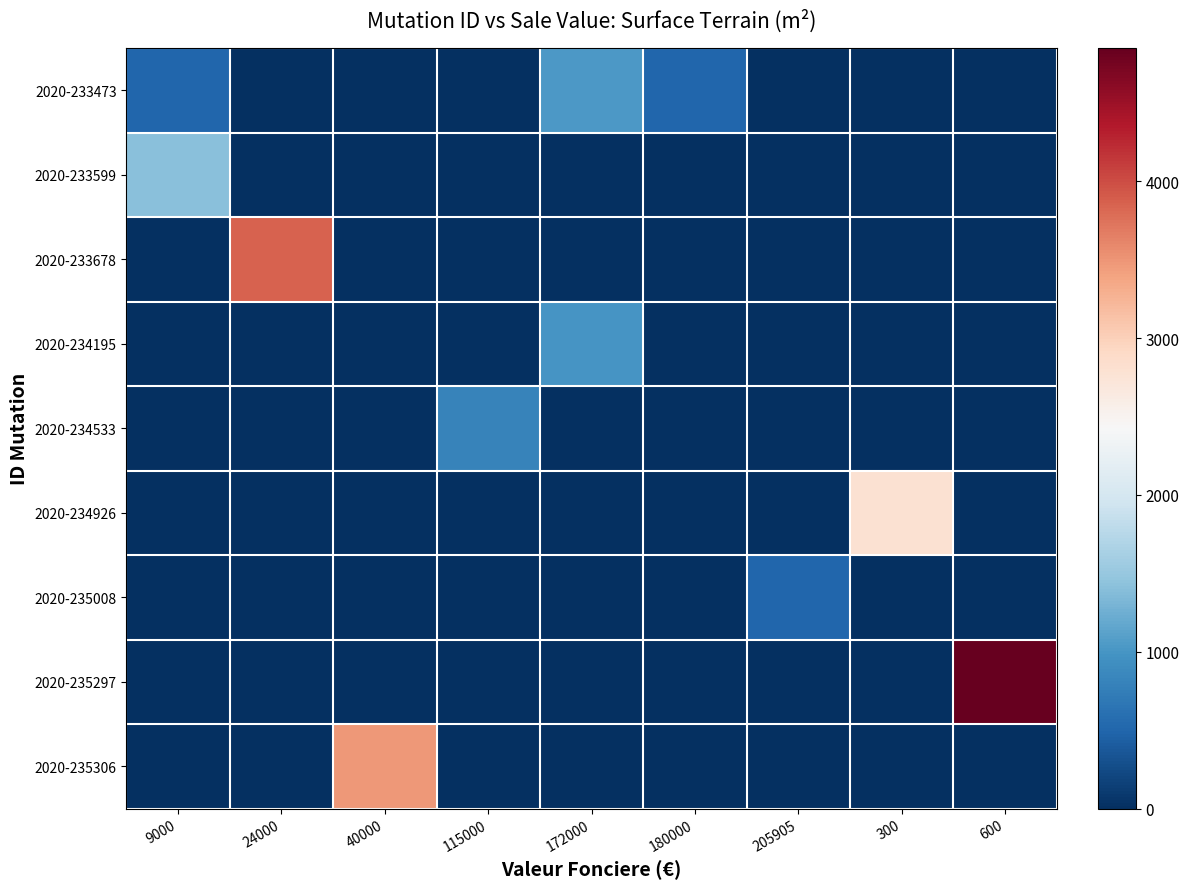

Which series changed the most between 9000 and 115000?

2020-233599